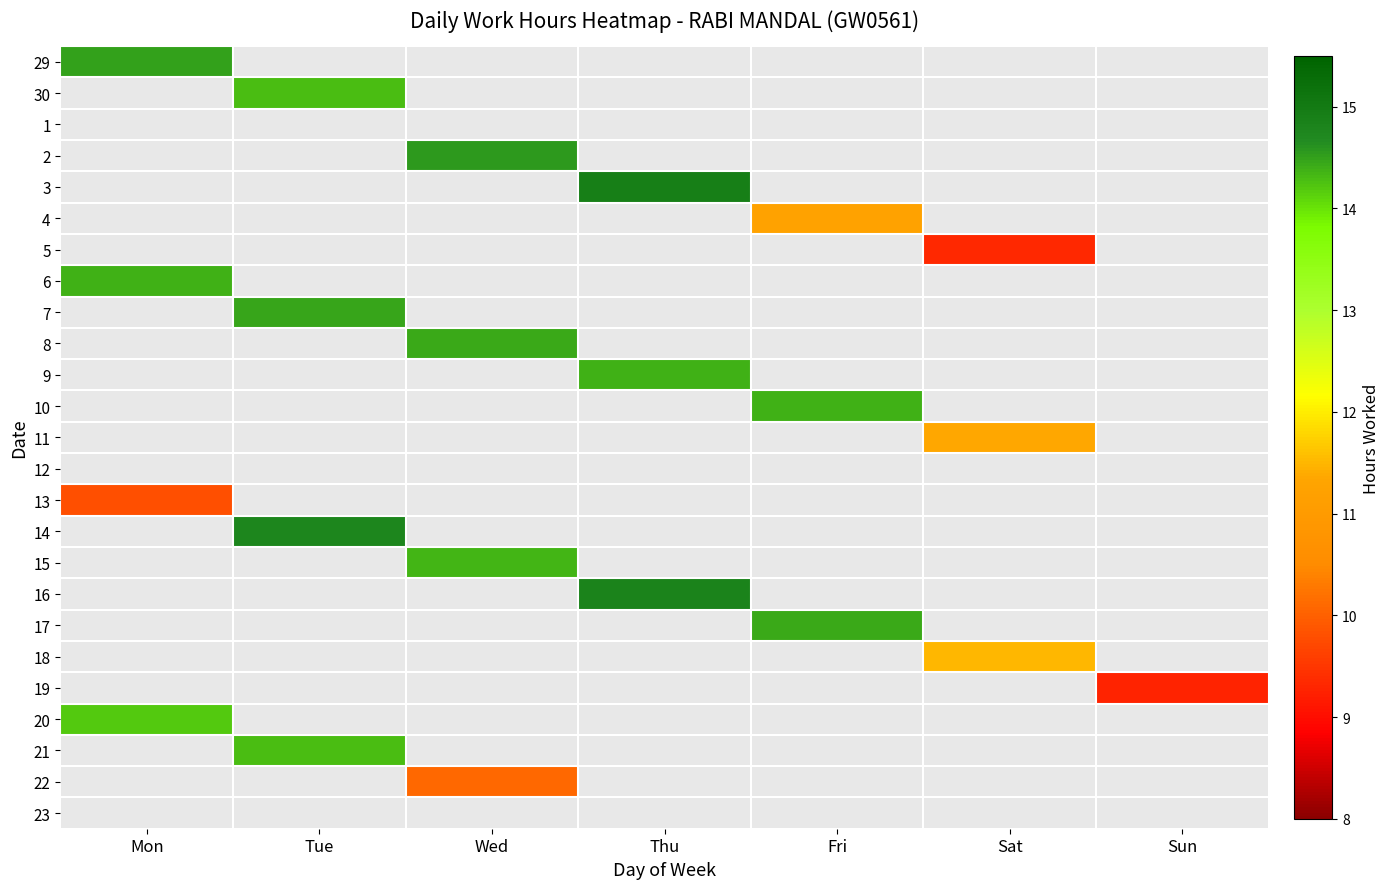

Rank the categories by 22 value from lowest to highest.

Mon, Tue, Wed, Thu, Fri, Sat, Sun